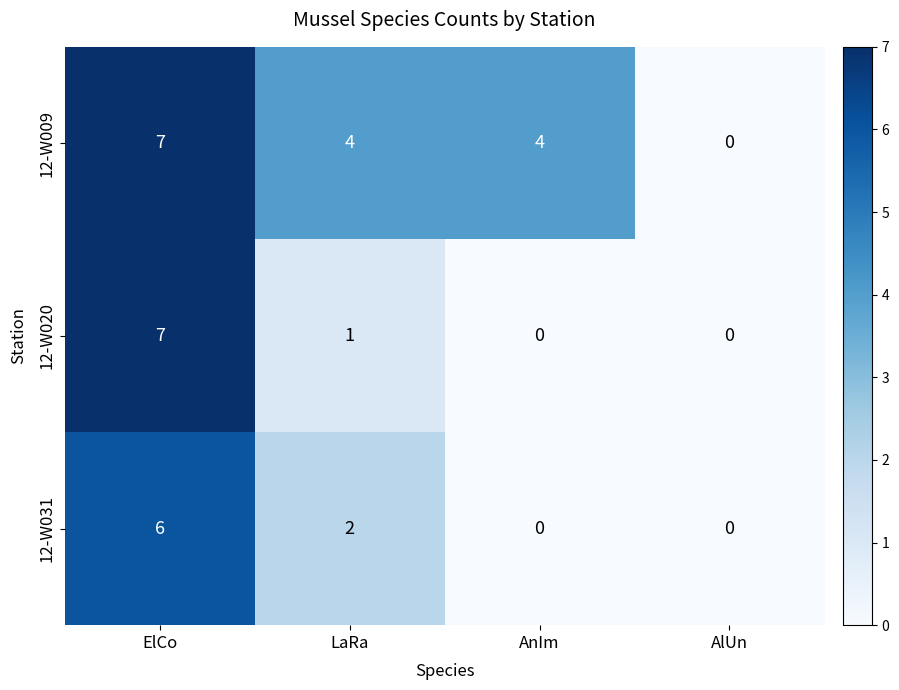

What is the average value of the 12-W009 series?

4